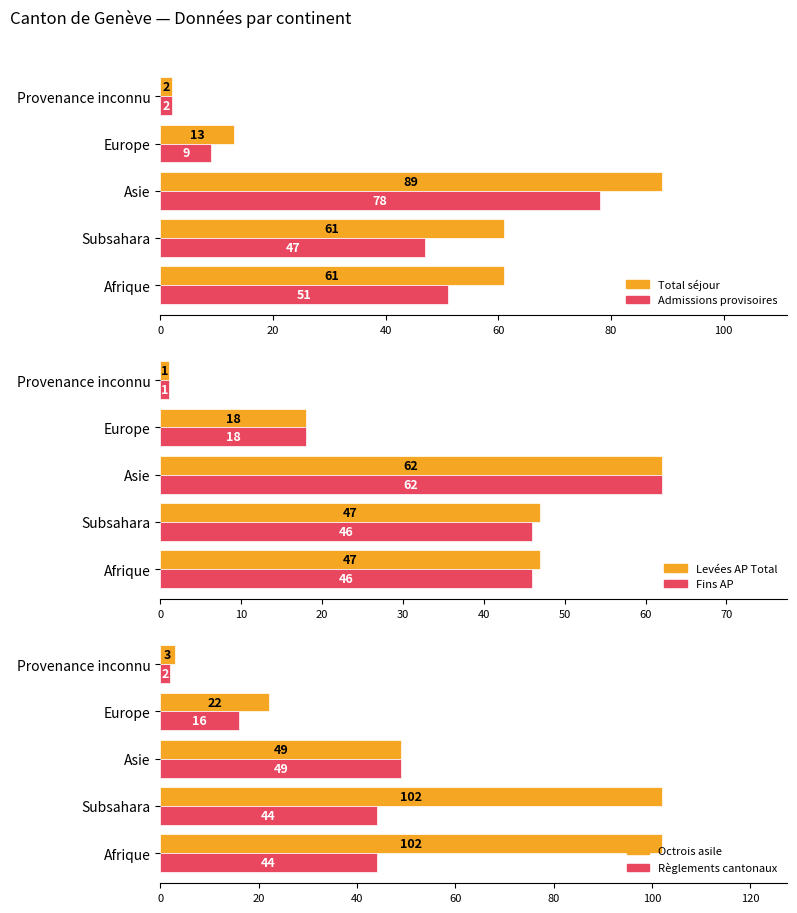

What is the highest value of the Admissions provisoires series?

78